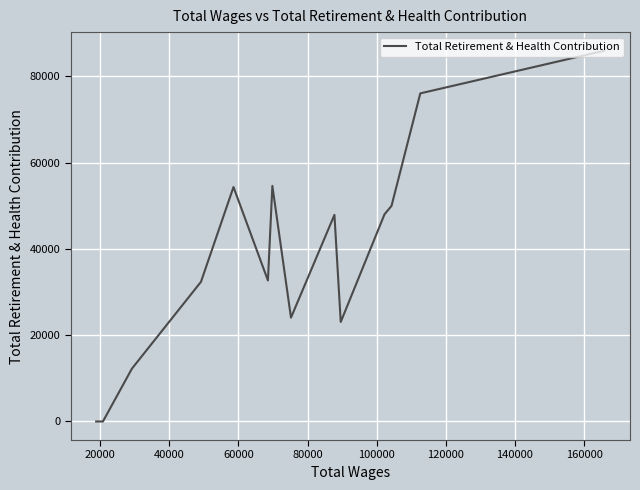

How many points are lower than both their immediate neighbors (excluding endpoints)?

3